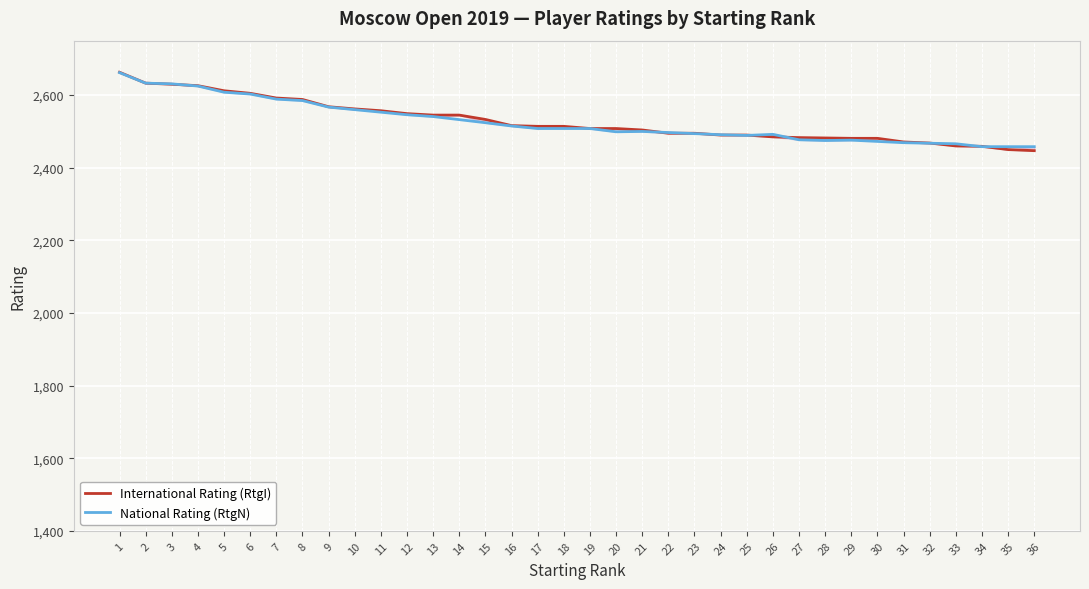

What is the difference between the maximum and minimum values?

216